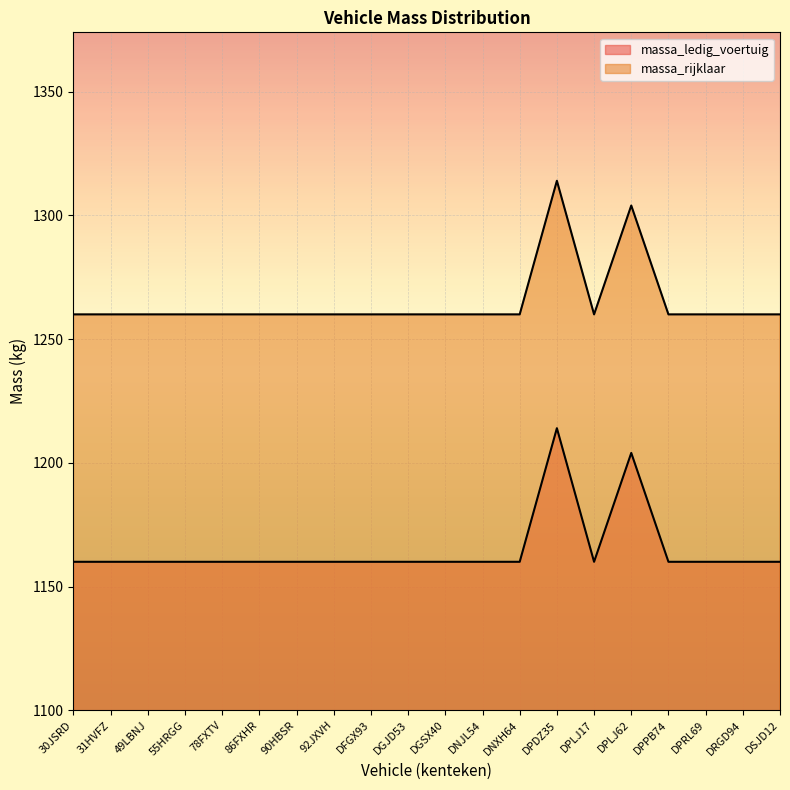

List the series in order of their overall mean, highest first.

massa_rijklaar, massa_ledig_voertuig